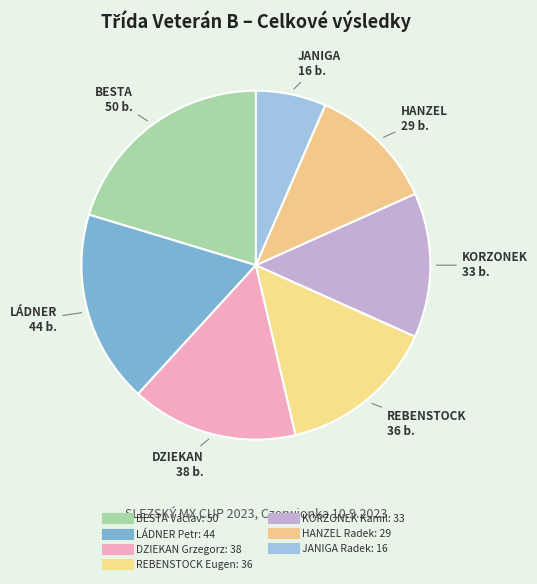

Which category has the biggest portion of the pie?

BESTA Václav